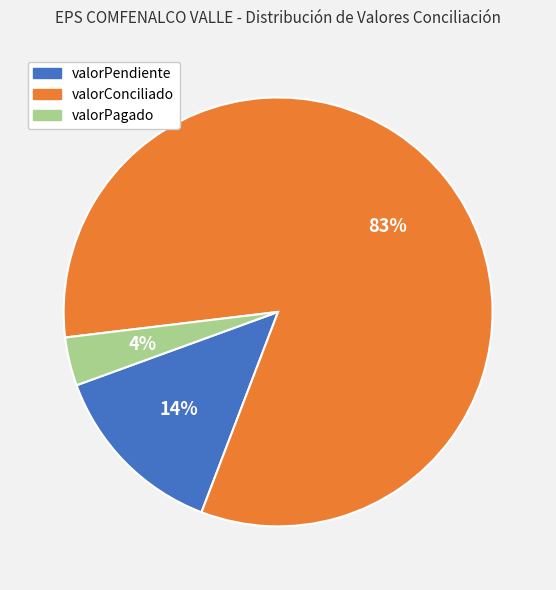

Is there a majority slice in this chart?

Yes